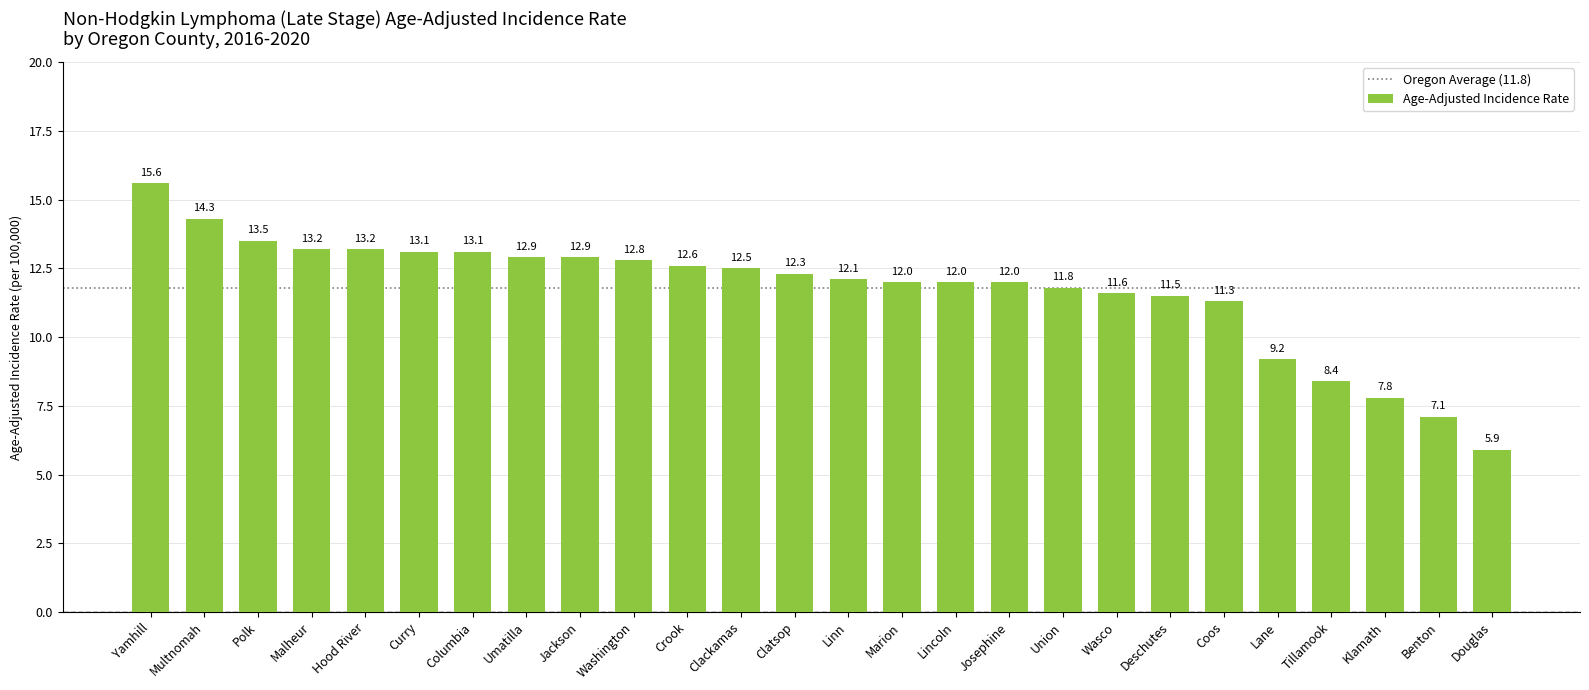

Reading left to right, transcribe all the data shown in this chart.

Yamhill=15.6	Multnomah=14.3	Polk=13.5	Malheur=13.2	Hood River=13.2	Curry=13.1	Columbia=13.1	Umatilla=12.9	Jackson=12.9	Washington=12.8	Crook=12.6	Clackamas=12.5	Clatsop=12.3	Linn=12.1	Marion=12.0	Lincoln=12.0	Josephine=12.0	Union=11.8	Wasco=11.6	Deschutes=11.5	Coos=11.3	Lane=9.2	Tillamook=8.4	Klamath=7.8	Benton=7.1	Douglas=5.9